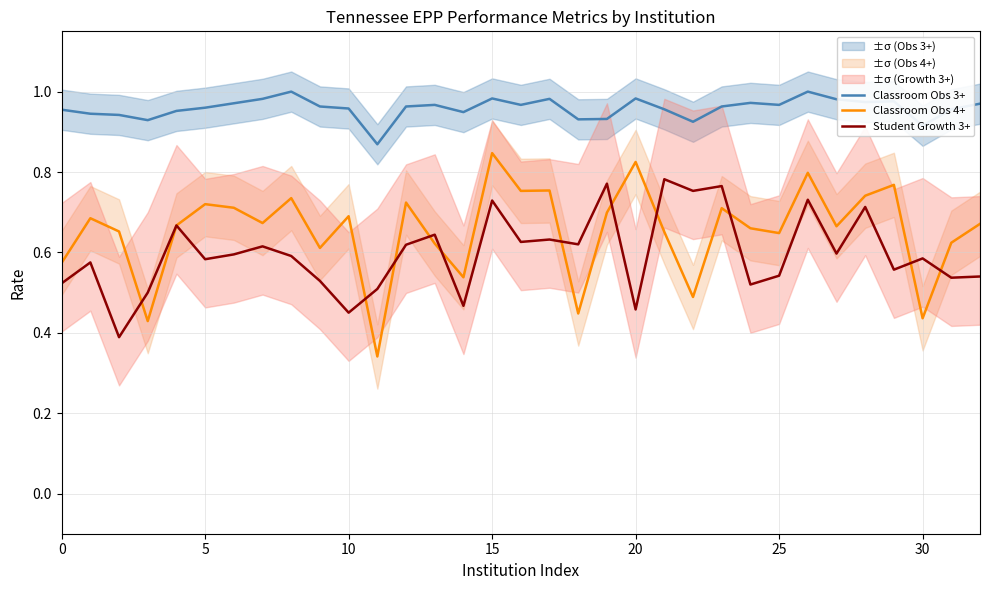

What is the highest value of the Classroom Obs 3+ series?

1.0